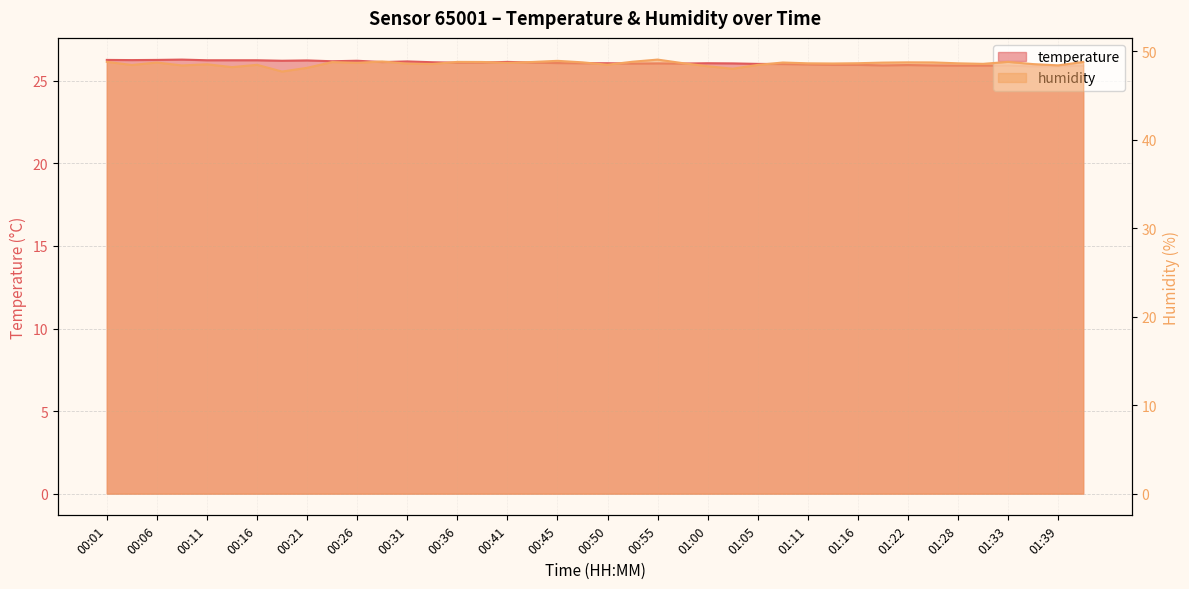

The temperature series shows 25.9 at 01:31. True or false?

True